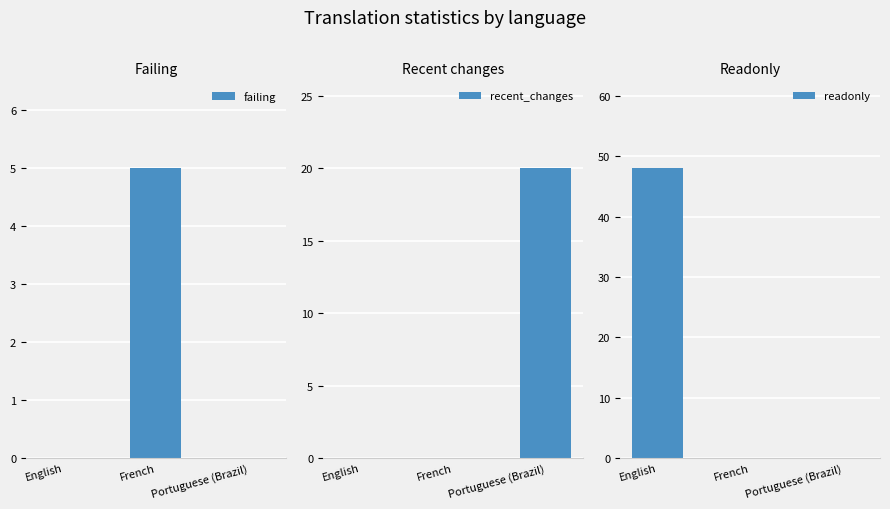

Reading right to left, what are all the values shown in this chart?

failing: 0	5	0
recent_changes: 20	0	0
readonly: 0	0	48